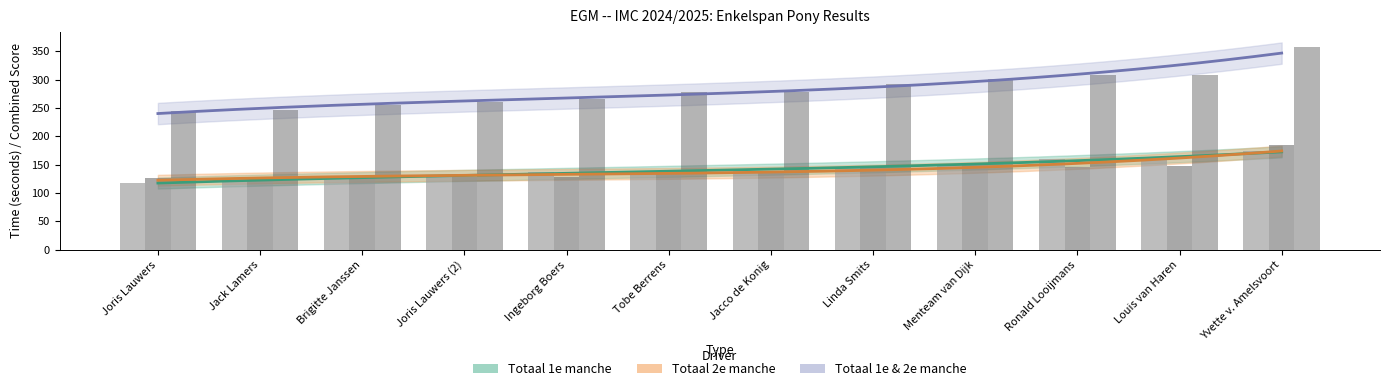

Rank the categories by Totaal 1e & 2e manche value from highest to lowest.

Yvette v. Amelsvoort, Louis van Haren, Ronald Looijmans, Menteam van Dijk, Linda Smits, Jacco de Konig, Tobe Berrens, Ingeborg Boers, Joris Lauwers (2), Brigitte Janssen, Jack Lamers, Joris Lauwers